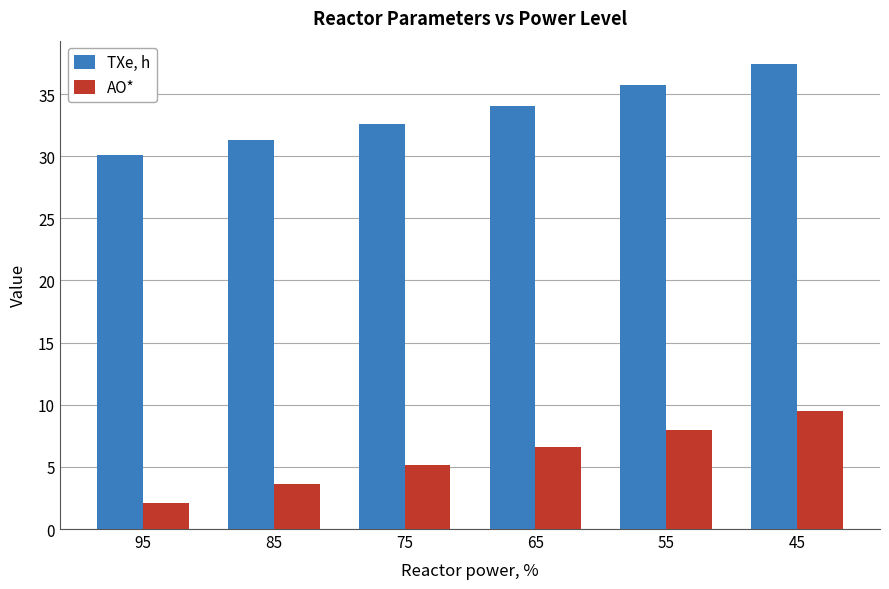

The AO* series shows 5.2 at 75. True or false?

True